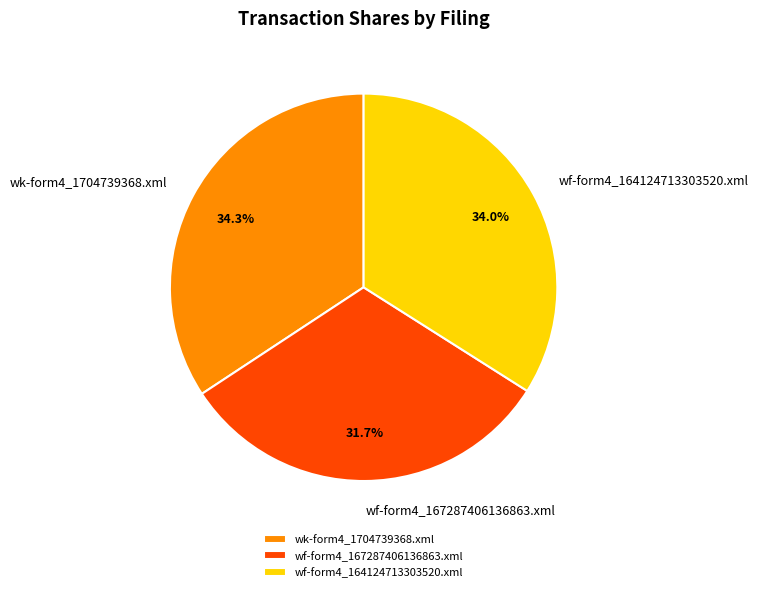

To the nearest percent, what is the difference between the largest and smallest slice percentages?

3%